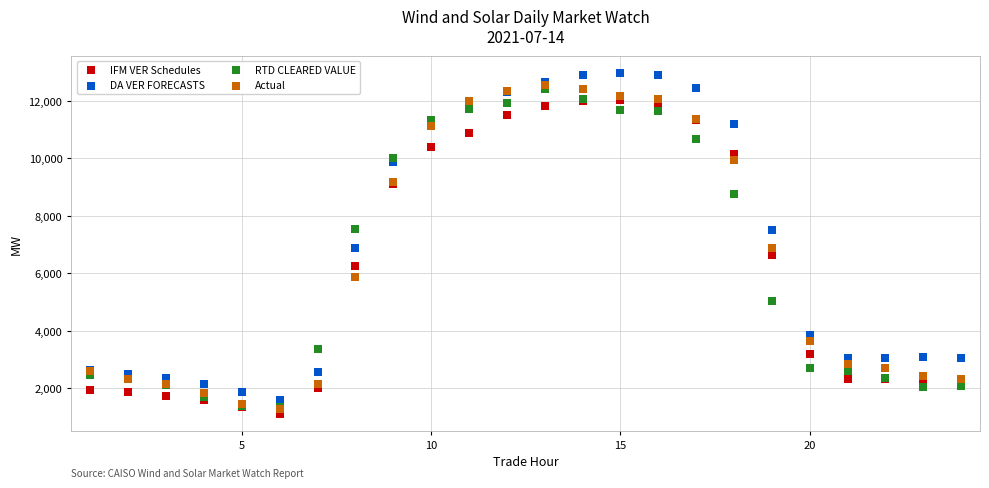

Which series contains the highest Y value?

DA VER FORECASTS